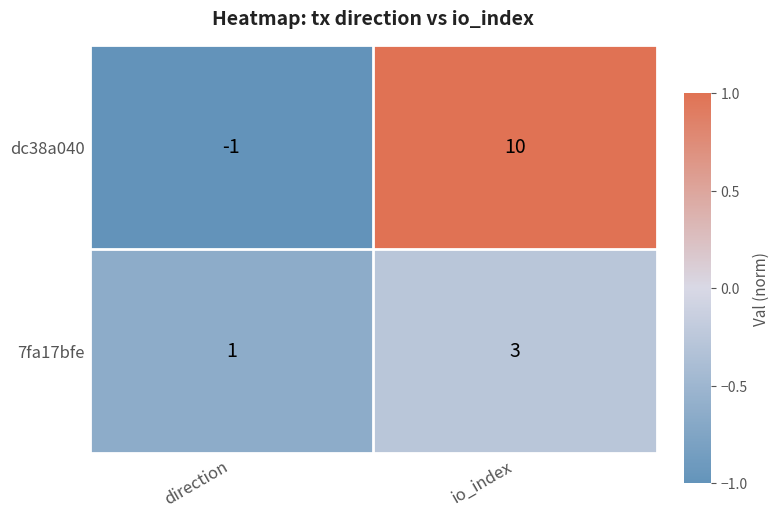

Reading left to right, extract all data points from this chart.

dc38a040: direction=-1	io_index=10
7fa17bfe: direction=1	io_index=3